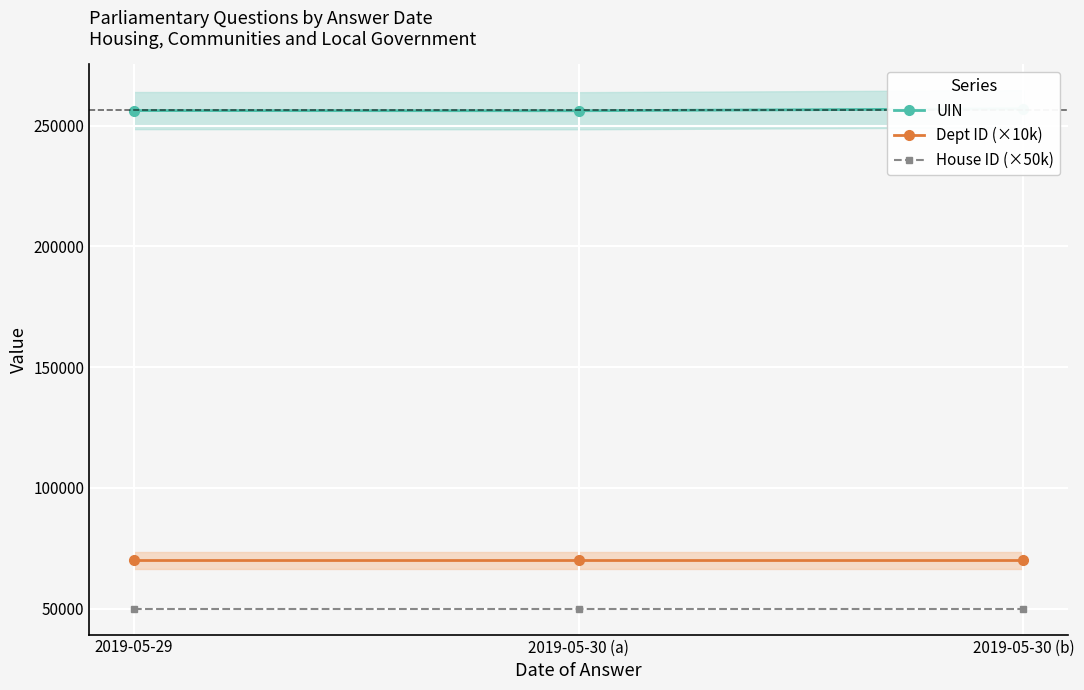

How many series are shown in this chart?

3